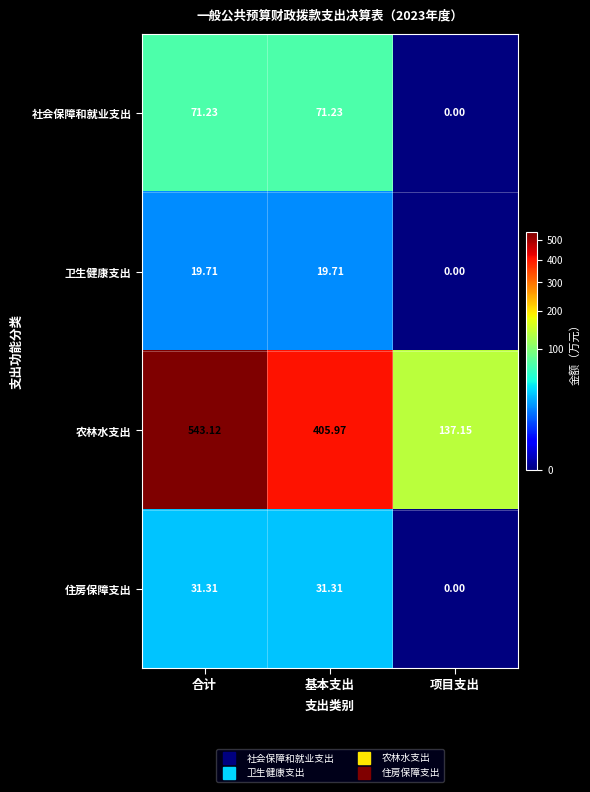

Which series has the largest range (max minus min)?

农林水支出